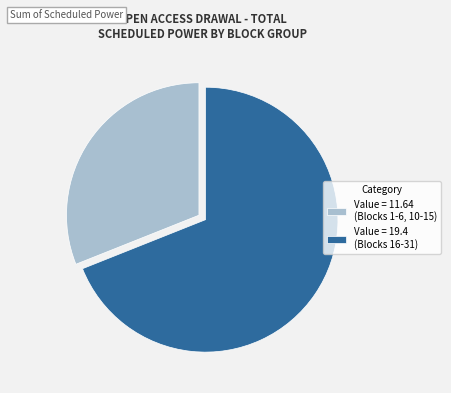

What is the ratio of the value at Value = 19.4 (Blocks 16-31) to the value at Value = 11.64 (Blocks 1-6, 10-15)?

2.2